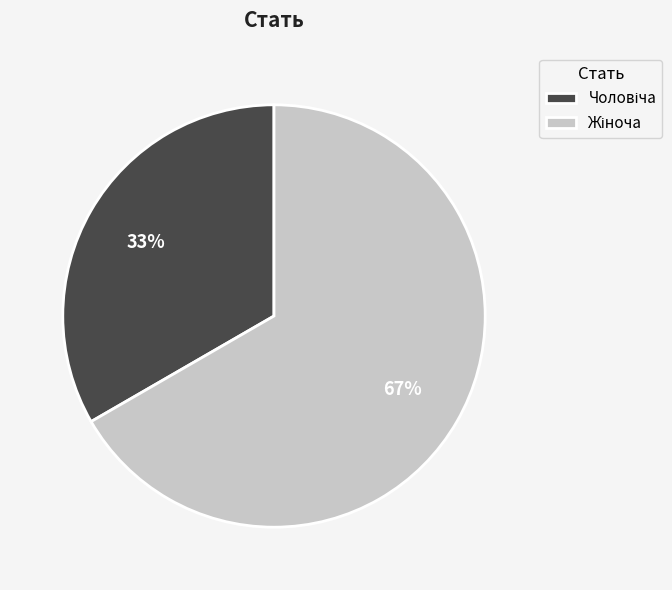

Is there any slice that represents more than half of the pie?

Yes